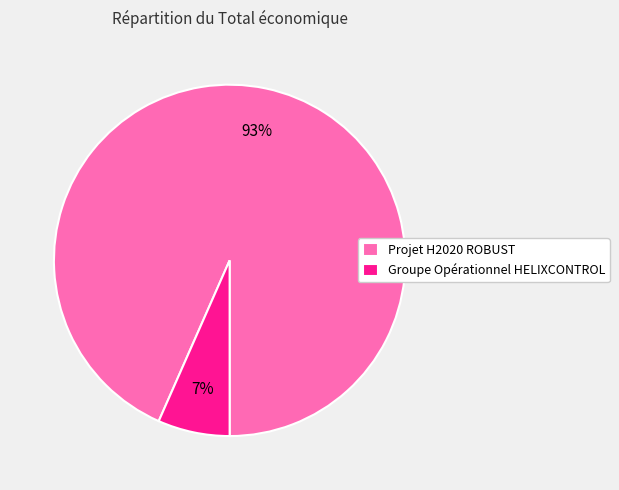

To the nearest percent, what is the combined percentage of Groupe Opérationnel HELIXCONTROL and Projet H2020 ROBUST?

100%